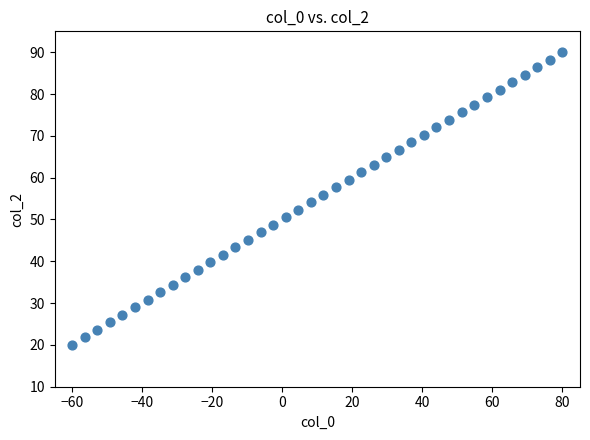

What is the range of Y values (max minus min)?

70.0